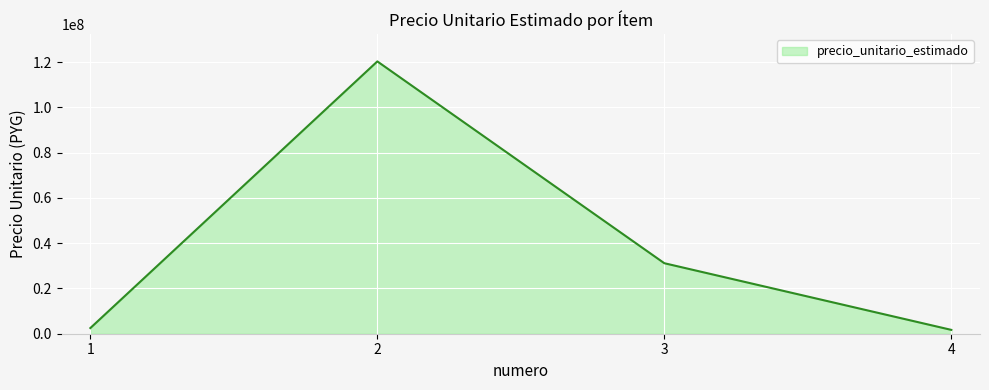

At which category does the data reach its first local peak?

2